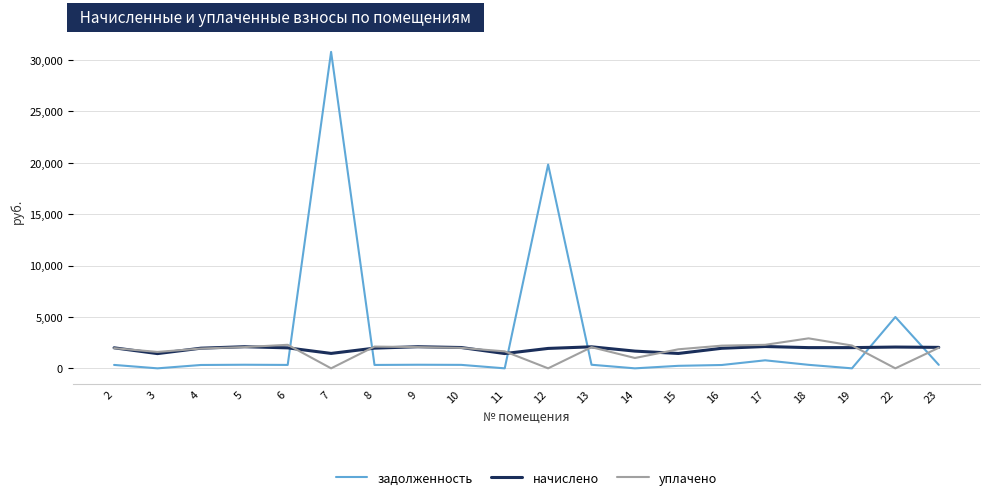

Which series has the largest range (max minus min)?

задолженность